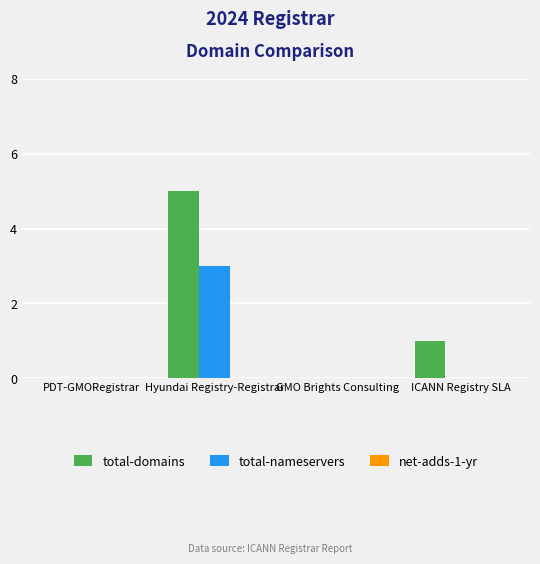

Are the bars horizontal?

No